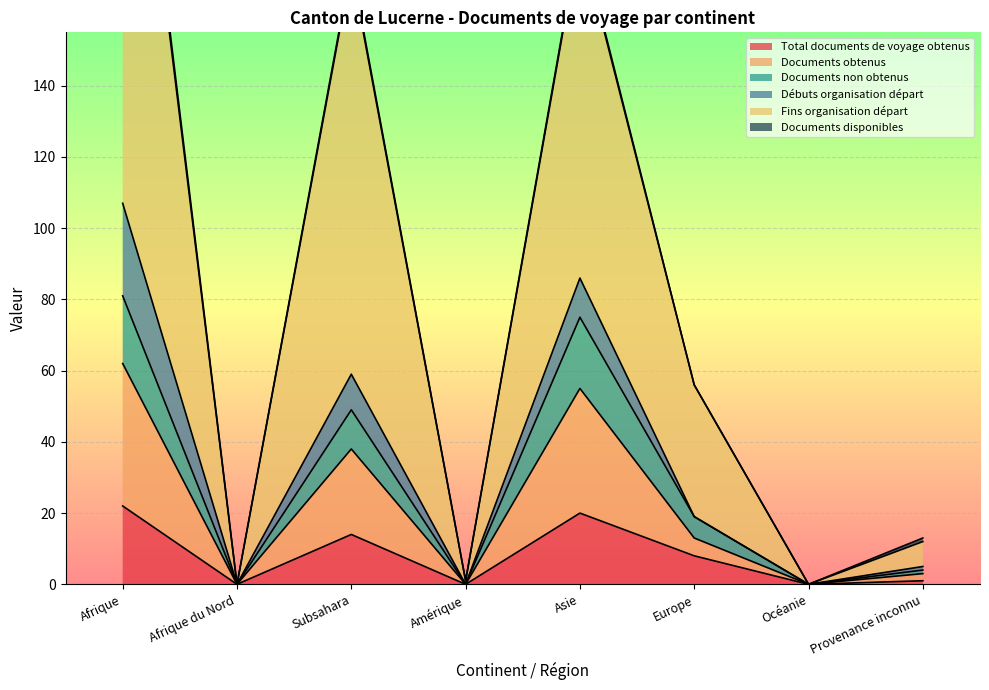

What is the highest value of the Documents non obtenus series?

81